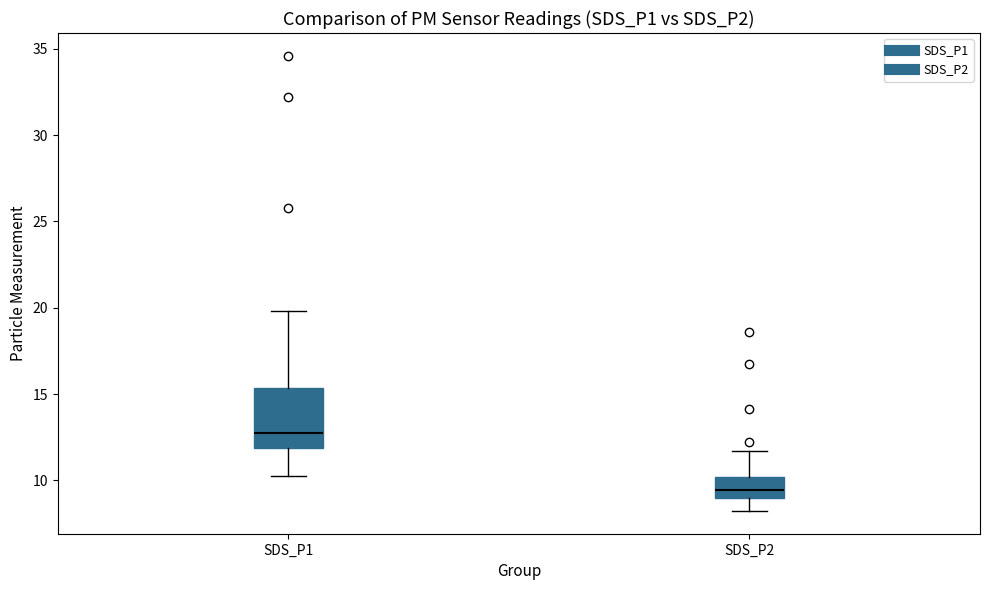

Reading left to right, transcribe this box plot: for each box, give where its median line is, the range the box spans, and where its two whiskers end, as read against the y-axis. The values are not printed on the chart, so give them approximately, as read against the axis.

SDS_P1: median 12.5, box 12.0 to 15.5, whiskers 10.5 to 20.0
SDS_P2: median 9.5, box 9.0 to 10.0, whiskers 8.0 to 11.5